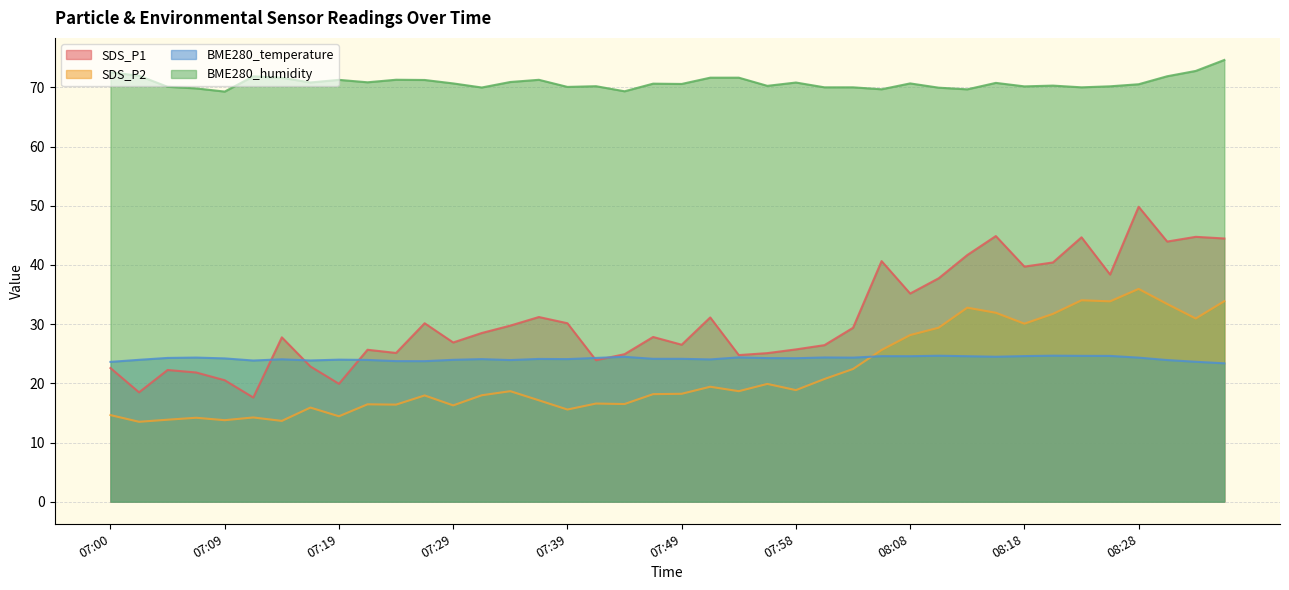

What is the average value of the BME280_temperature series?

24.2